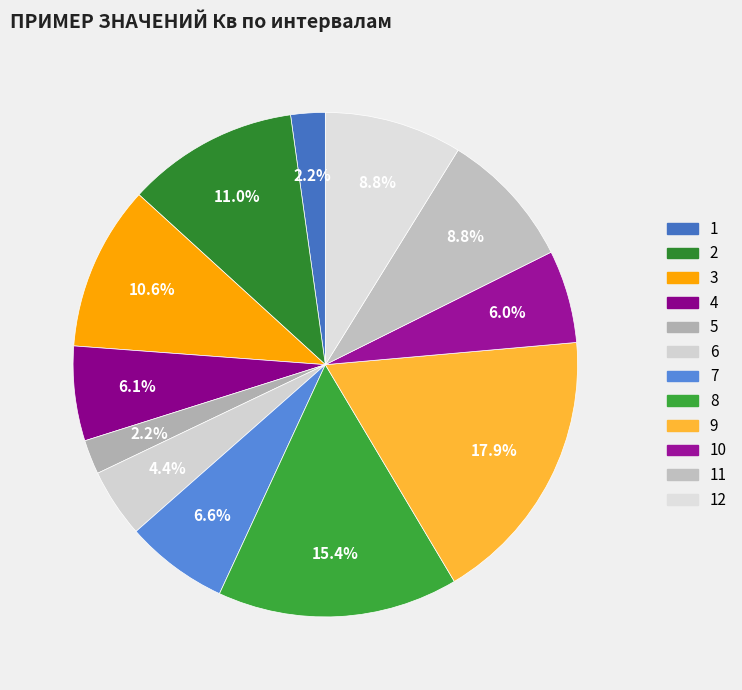

To the nearest percent, what is the average slice percentage?

8%